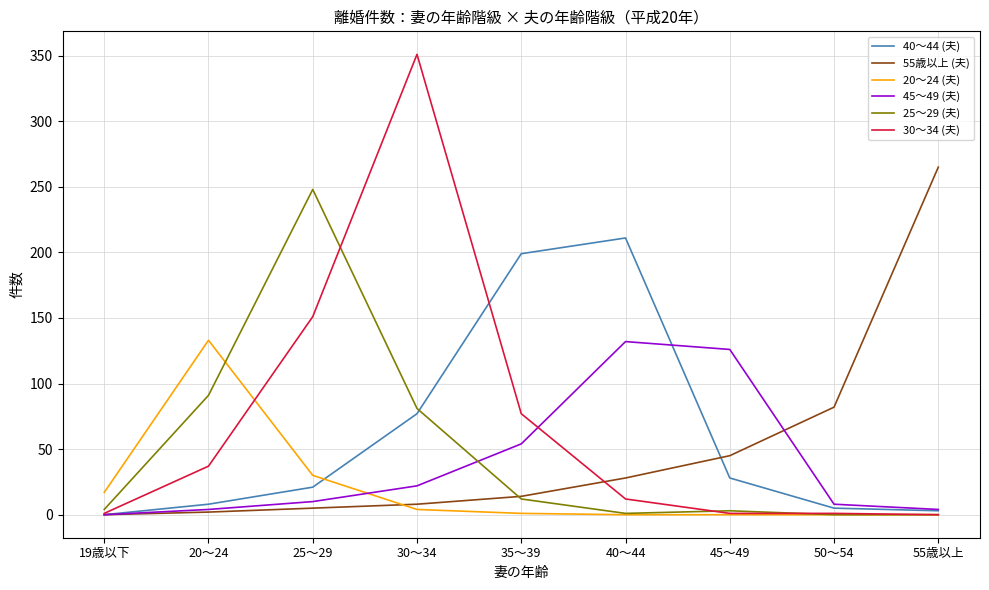

At which label does 30～34 (夫) first exceed 12?

20～24